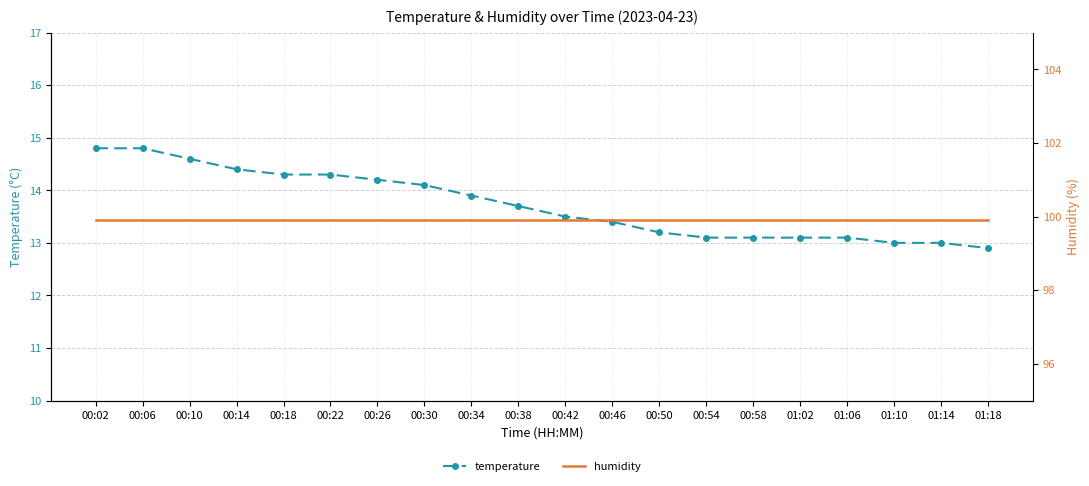

The temperature series shows 14.1 at 00:30. True or false?

True